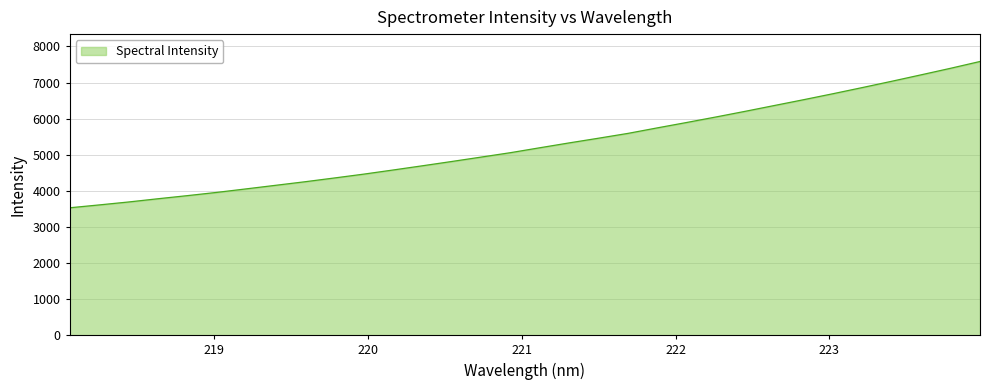

What is the minimum value shown in the chart?

3530.0